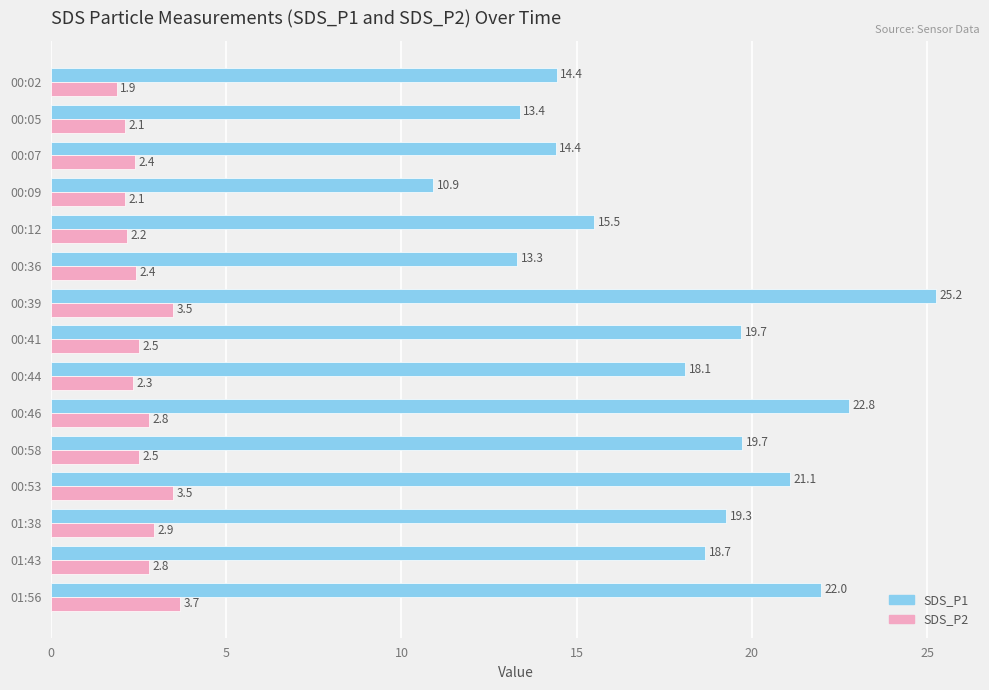

What is the sum of all SDS_P1 values?

268.5